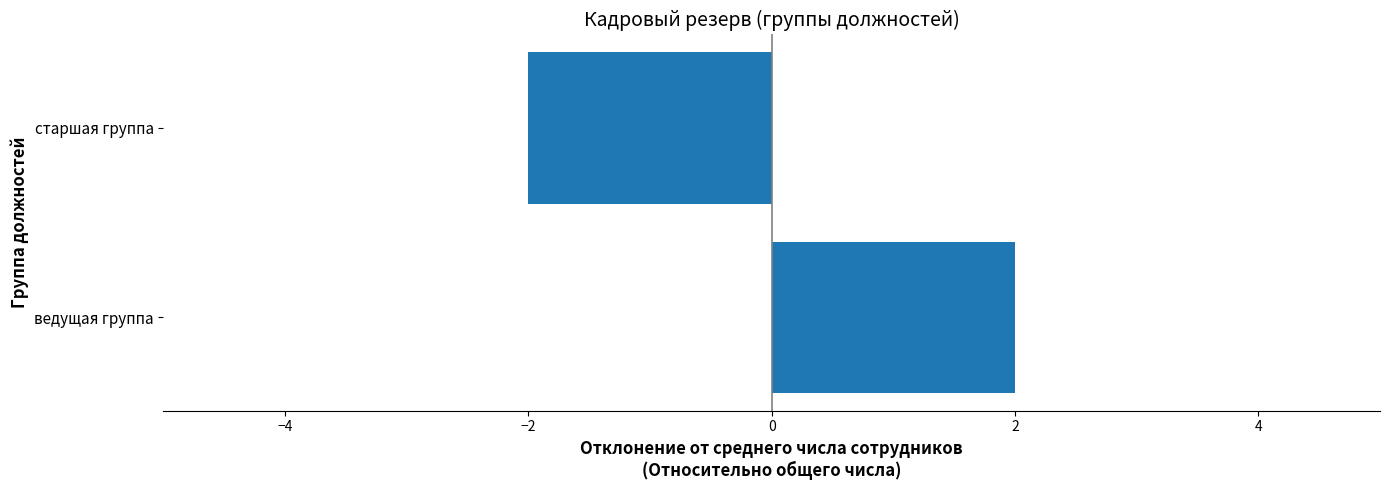

Reading top to bottom, transcribe all the data shown in this chart.

старшая группа=-2	ведущая группа=2